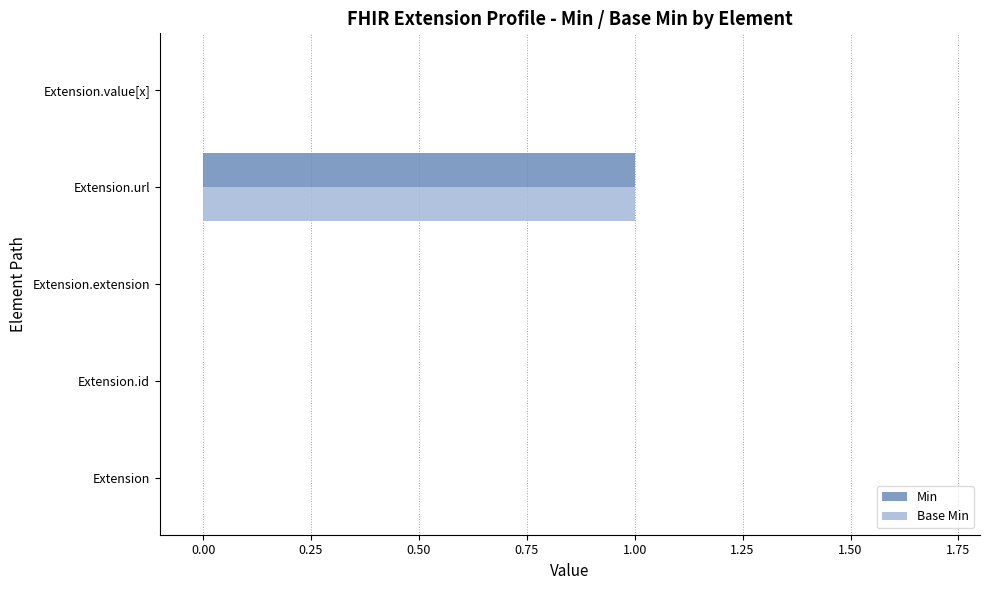

At which category is the sum across all series the highest?

Extension.url